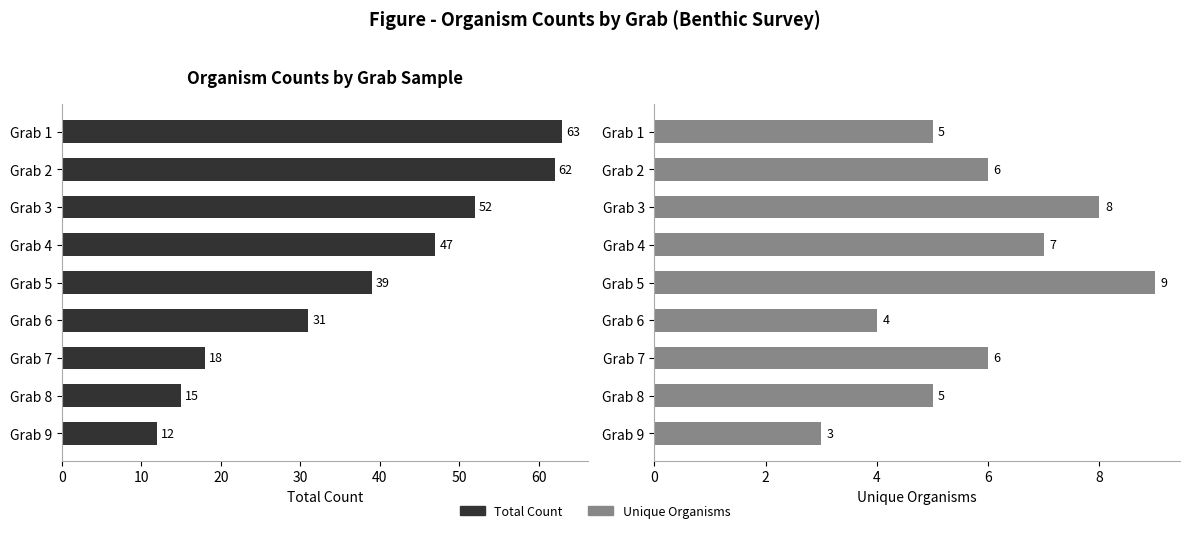

Which series has the largest total across all categories?

Total Count